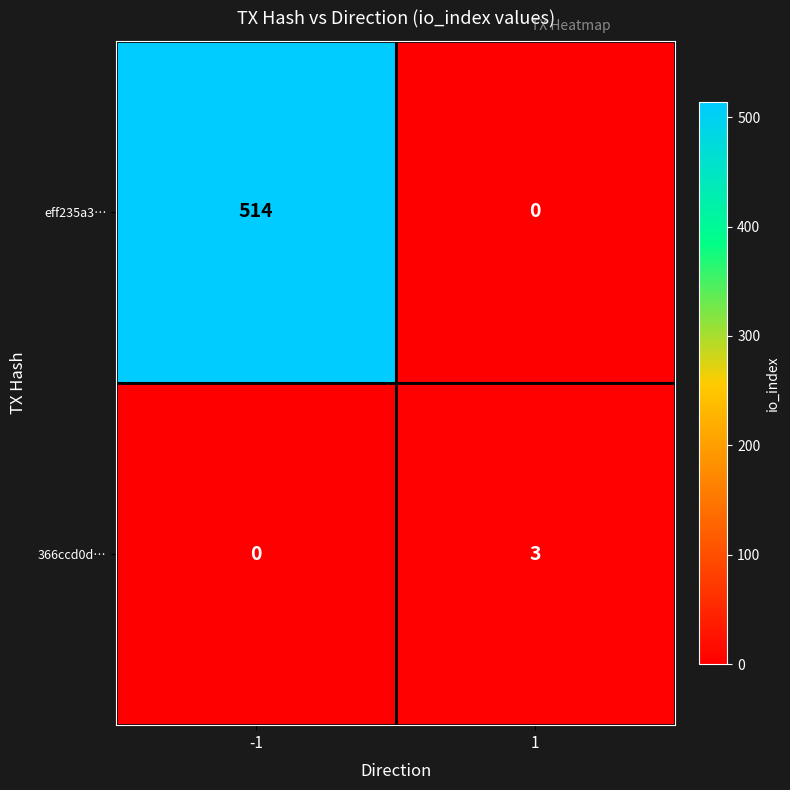

What is the sum of all eff235a3… values?

514